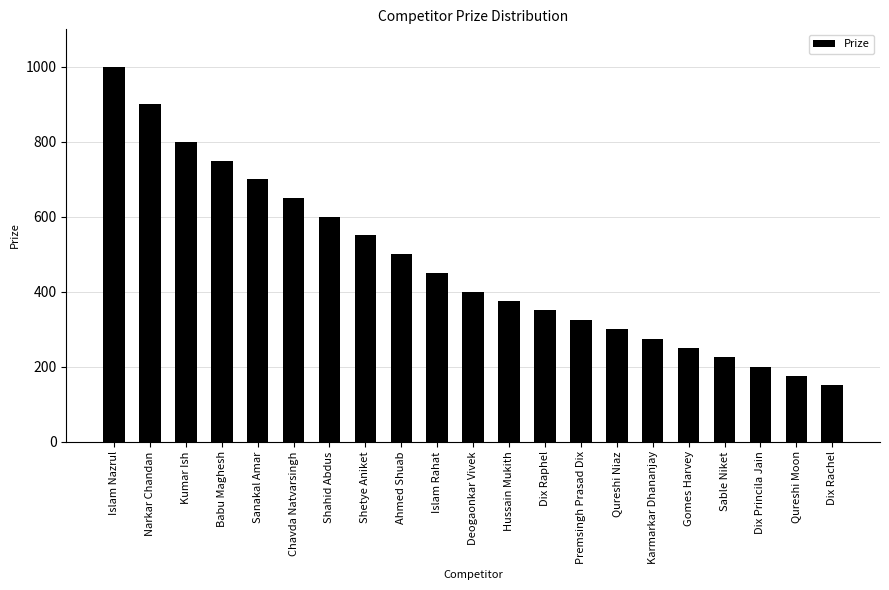

What is the average value?

473